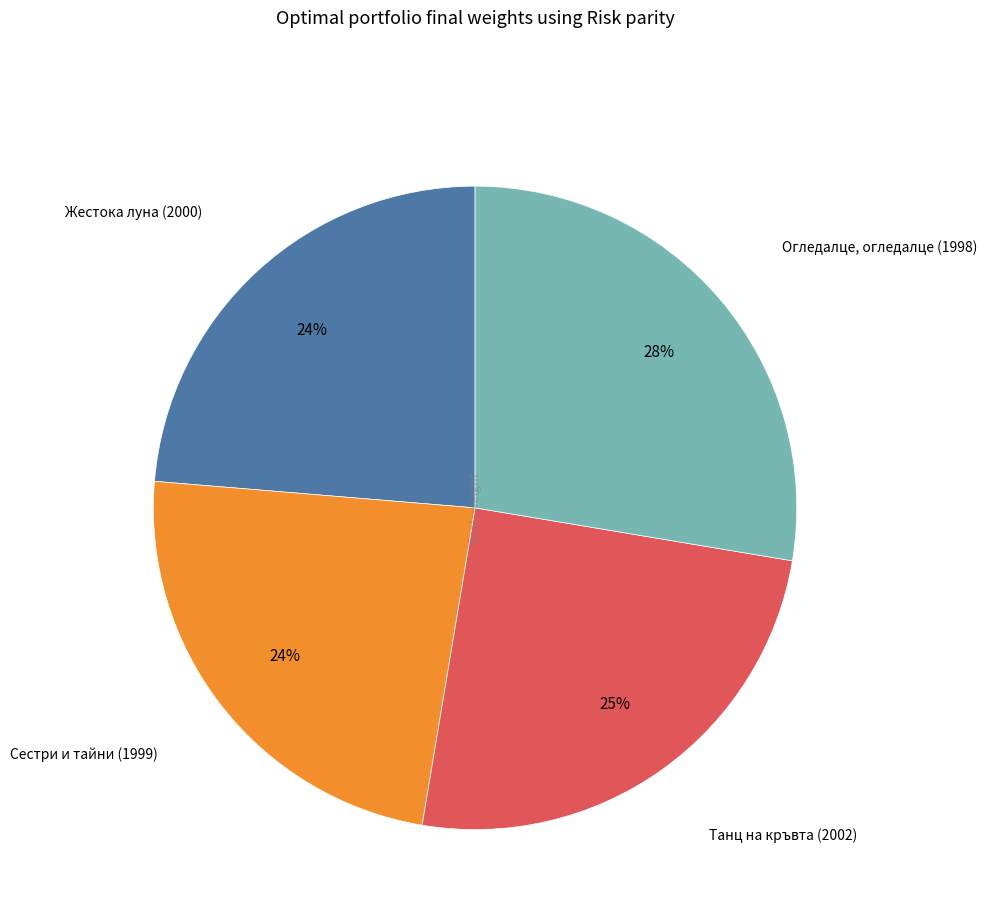

Do Огледалце, огледалце (1998) and Сестри и тайни (1999) together represent more than half of the pie?

Yes